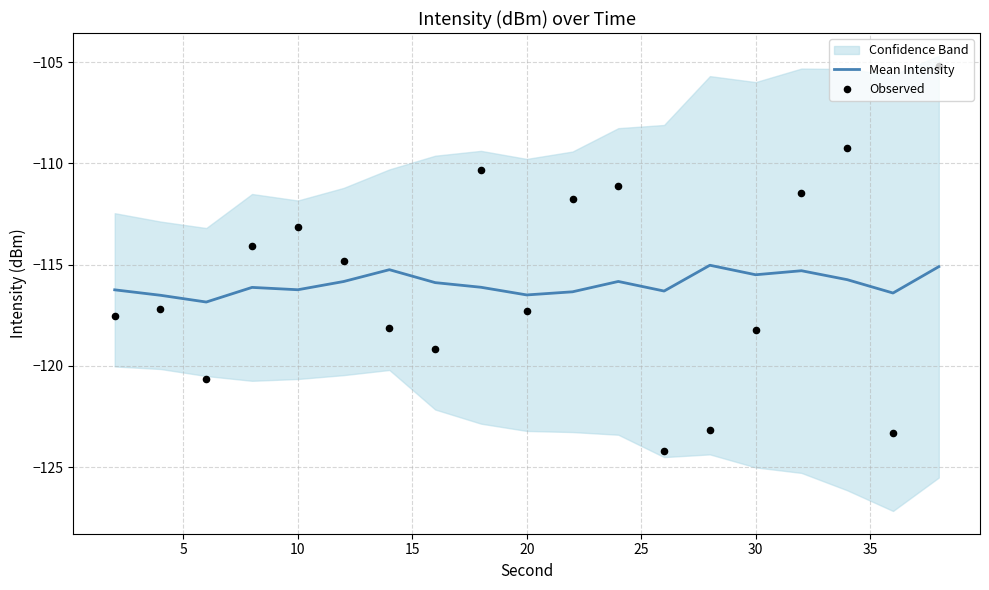

What is the lowest value of the Mean Intensity series?

-116.8